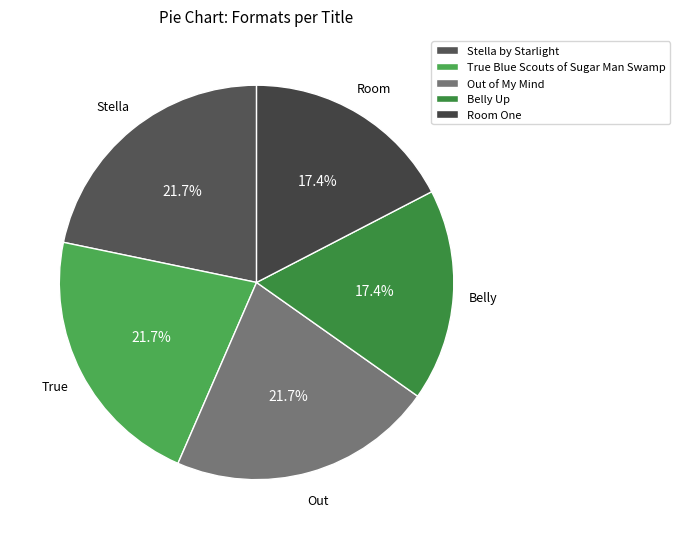

How many segments does this pie chart have?

5